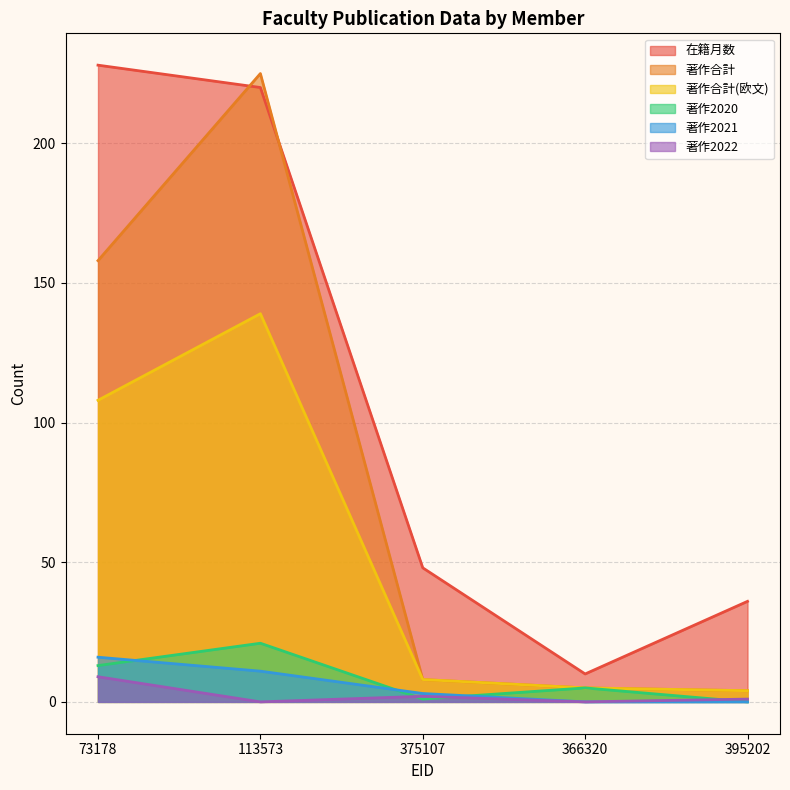

At which category does the chart reach its minimum across all series?

395202